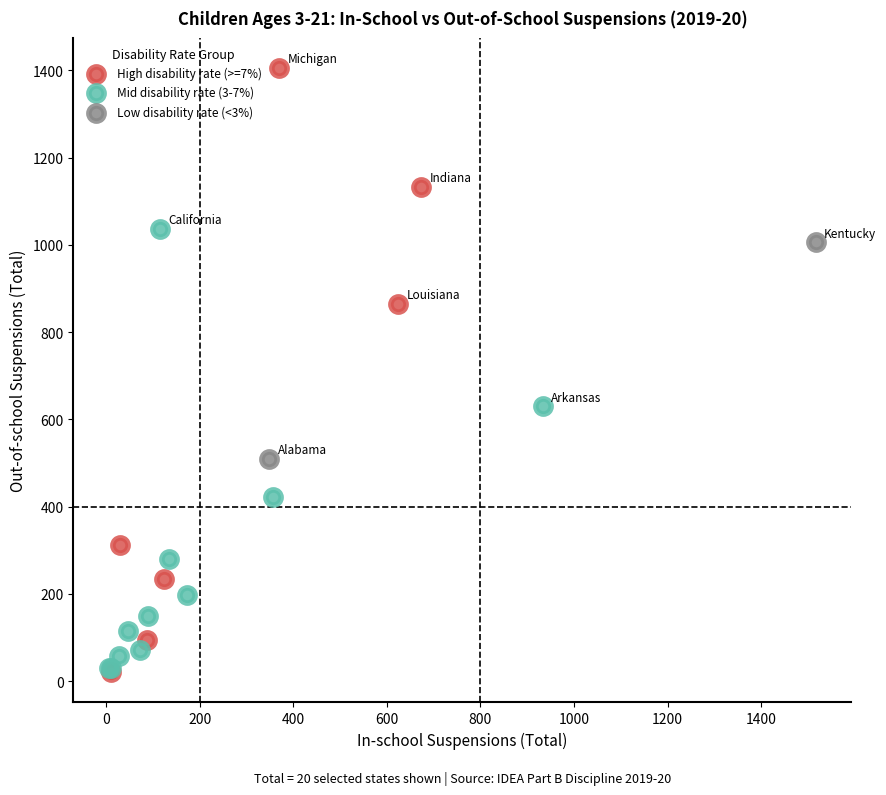

Which series reaches the maximum Y coordinate?

High disability rate (>=7%)